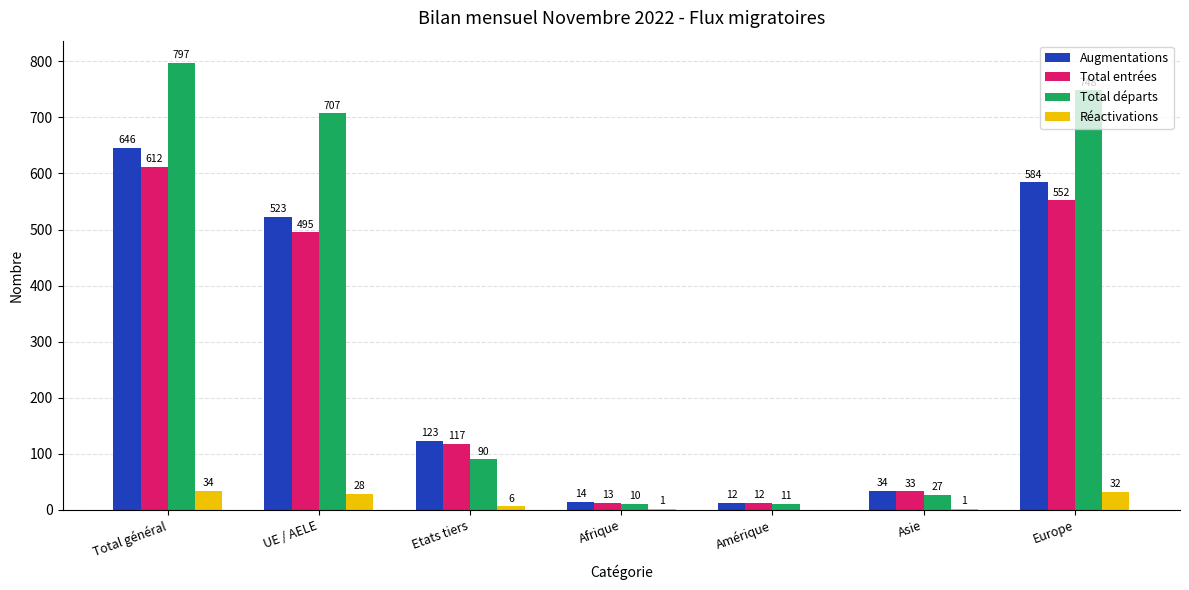

Reading left to right, transcribe all the data shown in this chart.

Augmentations: Total général=646	UE / AELE=523	Etats tiers=123	Afrique=14	Amérique=12	Asie=34	Europe=584
Total entrées: Total général=612	UE / AELE=495	Etats tiers=117	Afrique=13	Amérique=12	Asie=33	Europe=552
Total départs: Total général=797	UE / AELE=707	Etats tiers=90	Afrique=10	Amérique=11	Asie=27	Europe=748
Réactivations: Total général=34	UE / AELE=28	Etats tiers=6	Afrique=1	Amérique=0	Asie=1	Europe=32